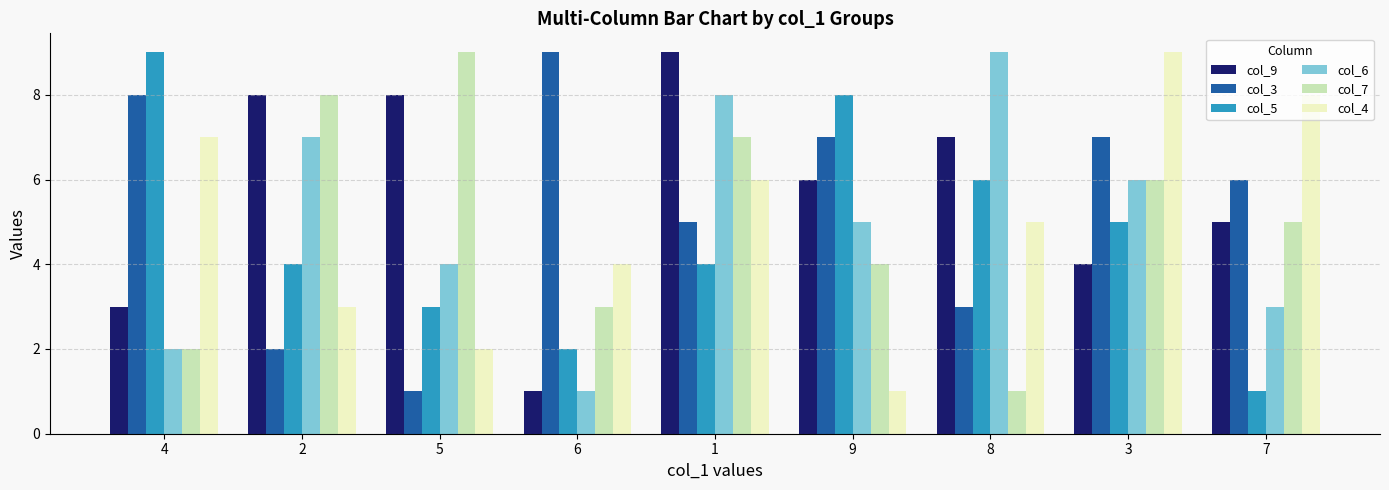

True or false: col_6 has a value of 9 at 8.

True